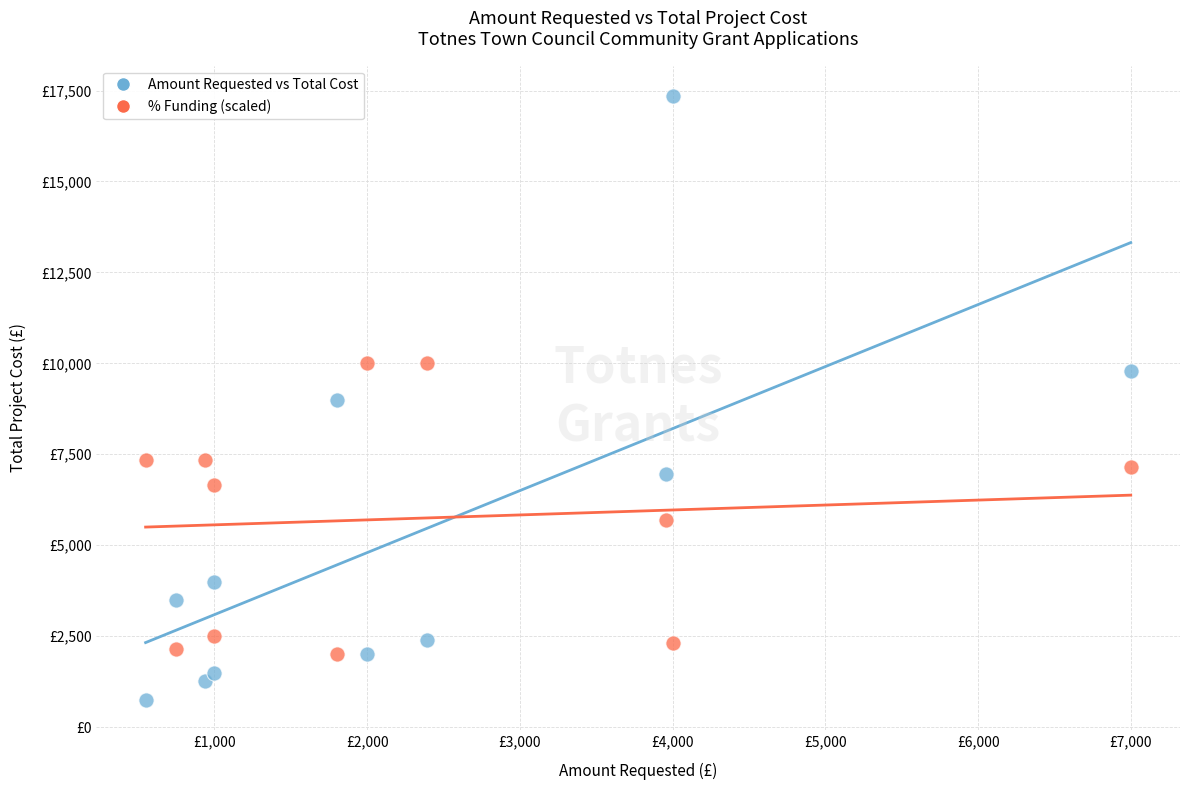

What are all the series names shown in the legend?

Amount Requested vs Total Cost, % Funding (scaled)